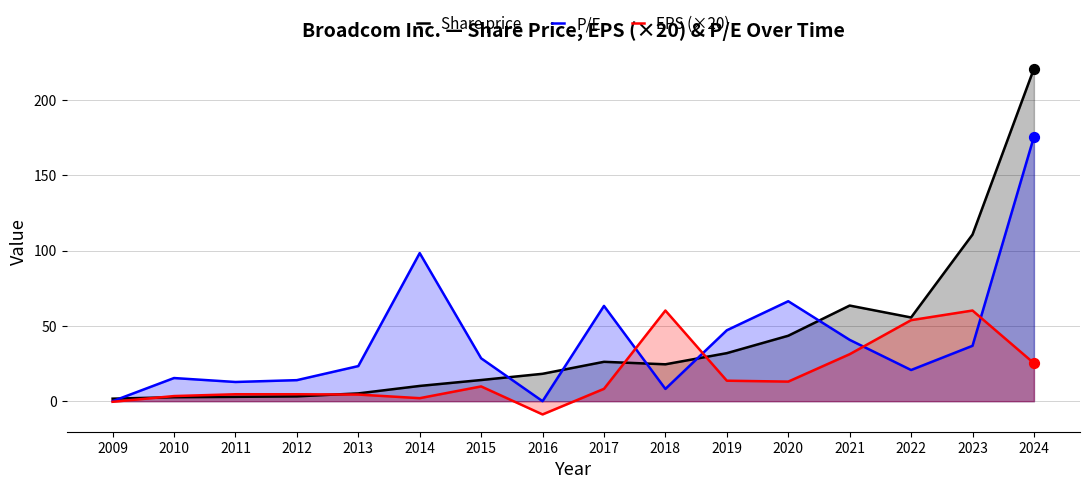

Which series has the largest total across all categories?

P/E